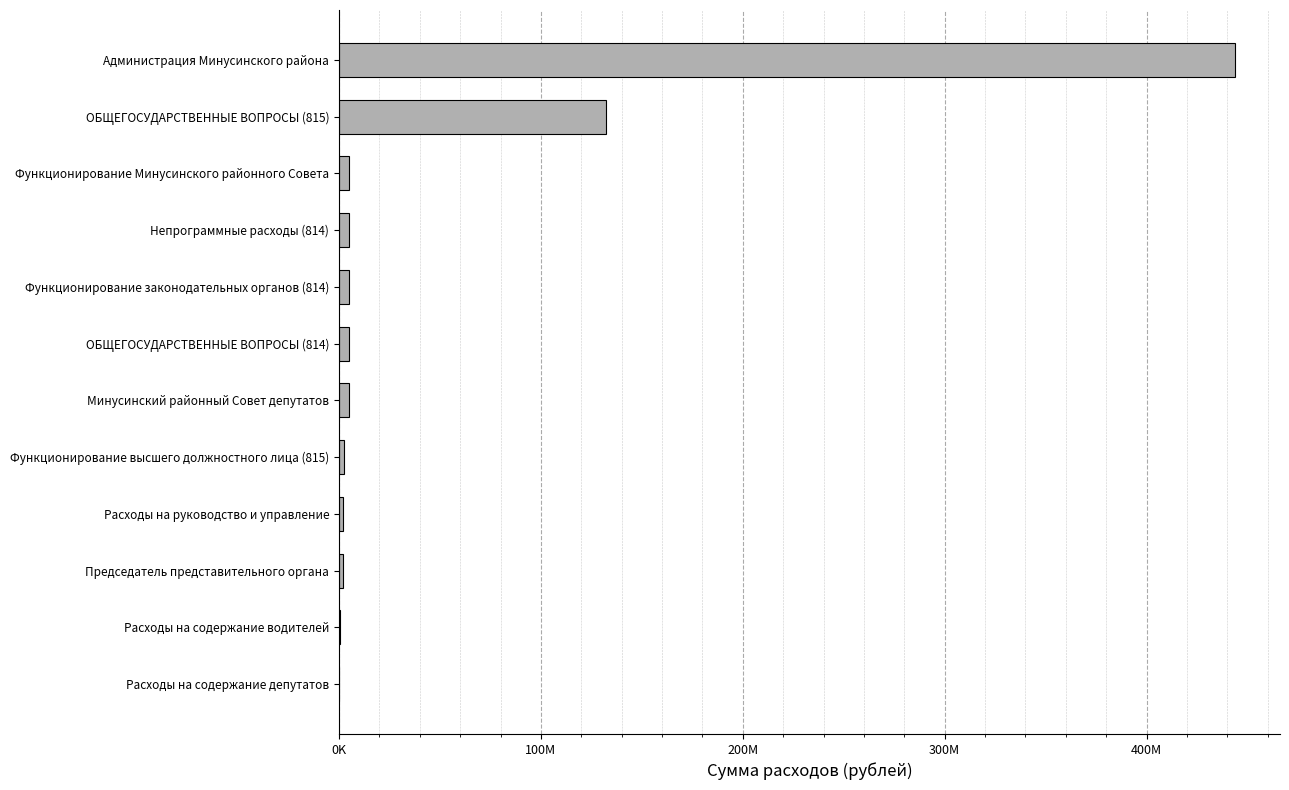

Does the chart contain stacked bars?

No